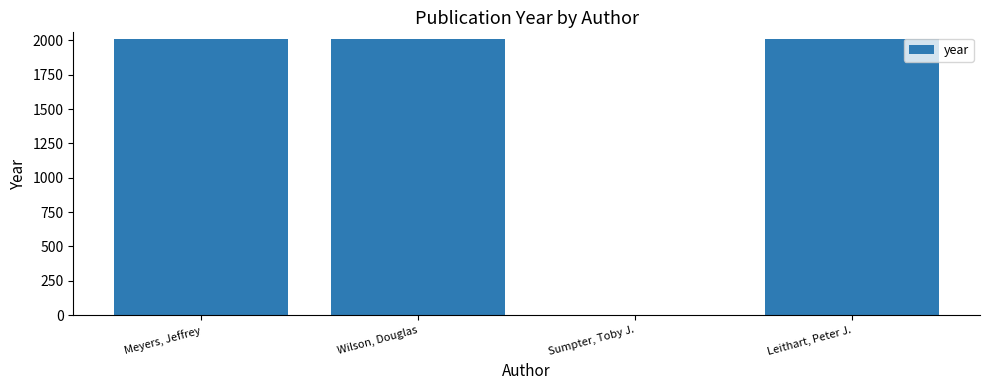

The chart shows a value of 2008 at Wilson, Douglas. True or false?

True